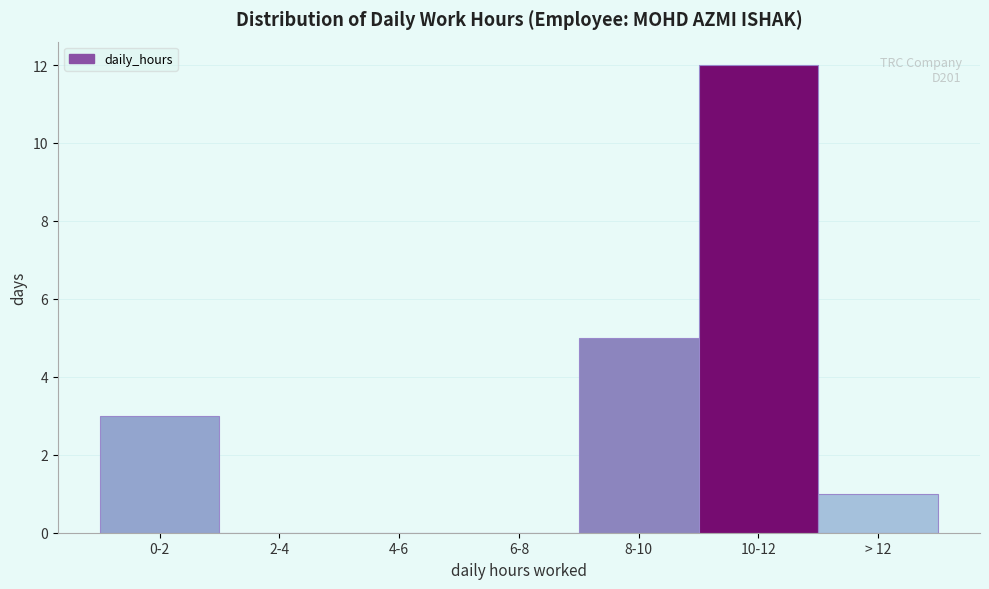

Reading left to right, list all the values displayed in this chart.

0-2=3	2-4=0	4-6=0	6-8=0	8-10=5	10-12=12	> 12=1